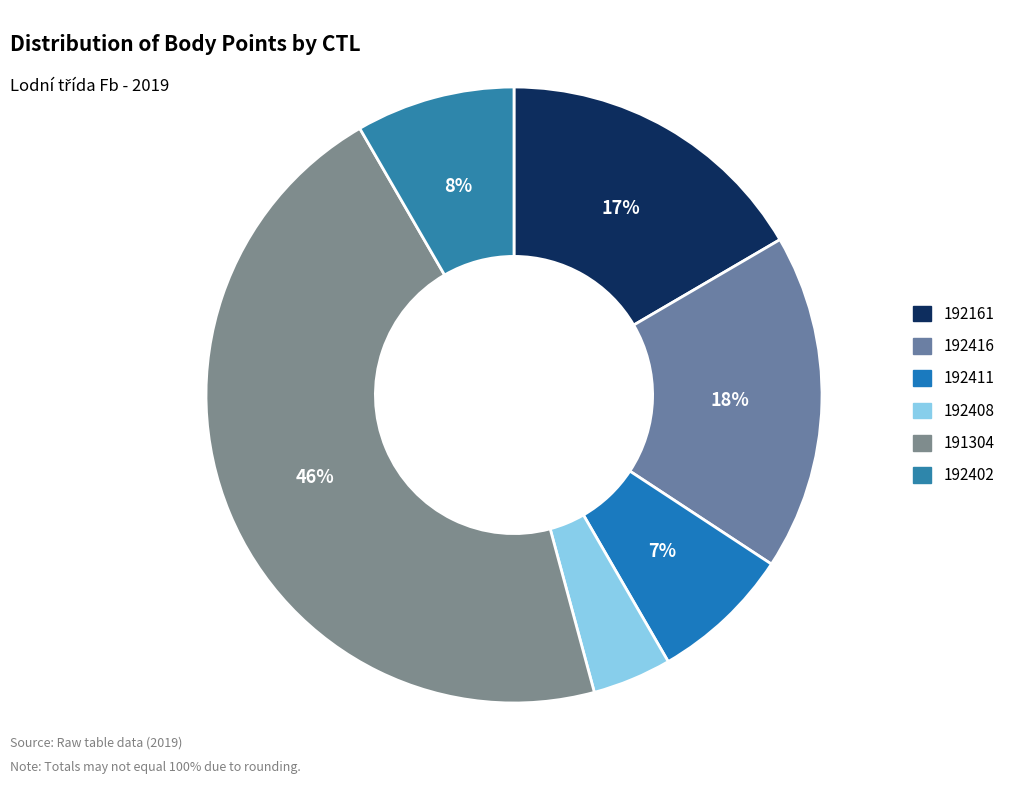

The 192402 slice represents 8% of the pie. True or false?

True